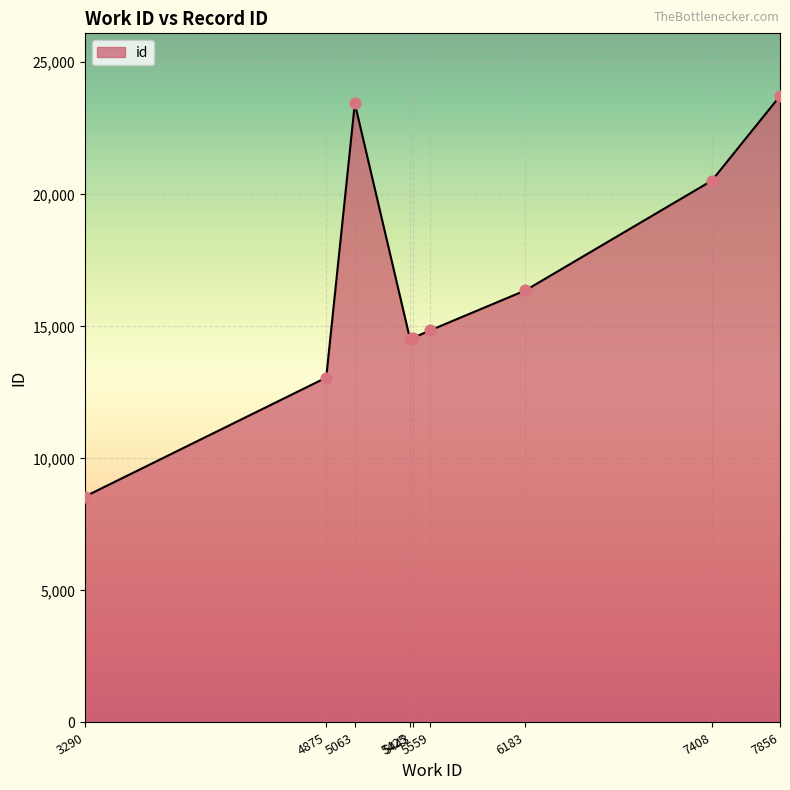

Which has a higher value, 6183 or 4875?

6183